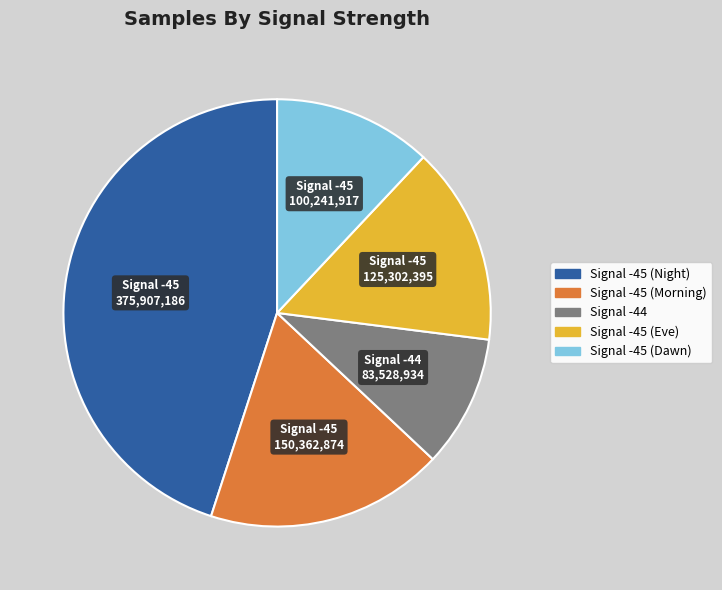

Is there a majority slice in this chart?

No